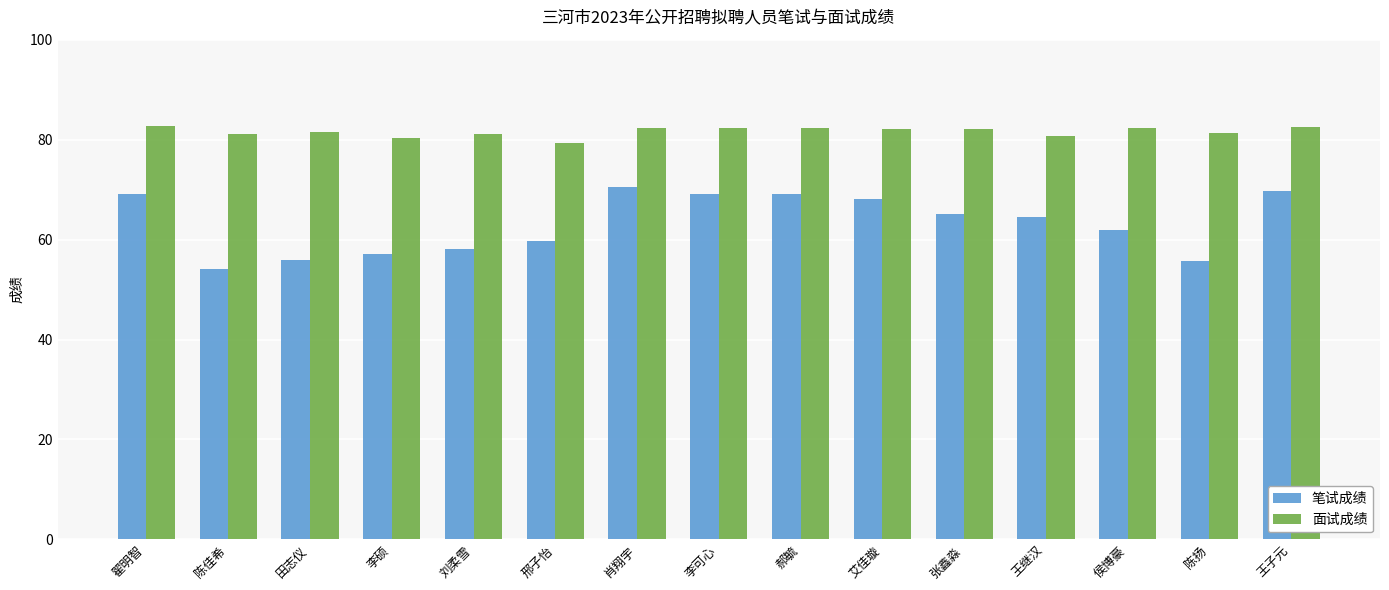

Which series changed the most between 肖翔宇 and 陈扬?

笔试成绩